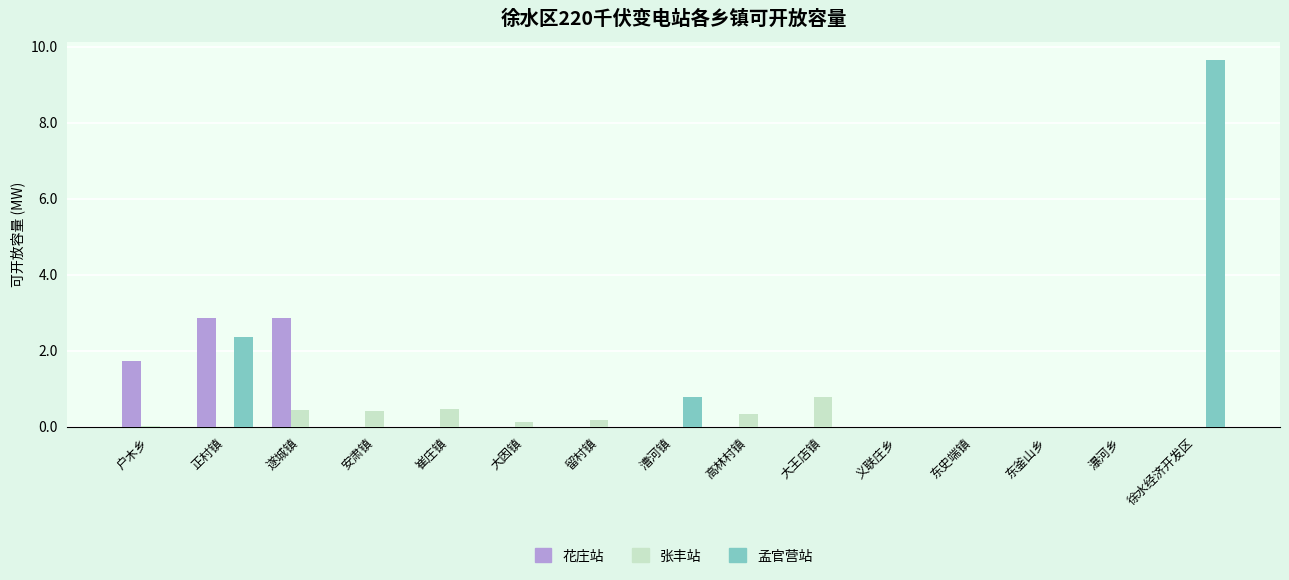

Which series changed the most between 正村镇 and 瀑河乡?

花庄站